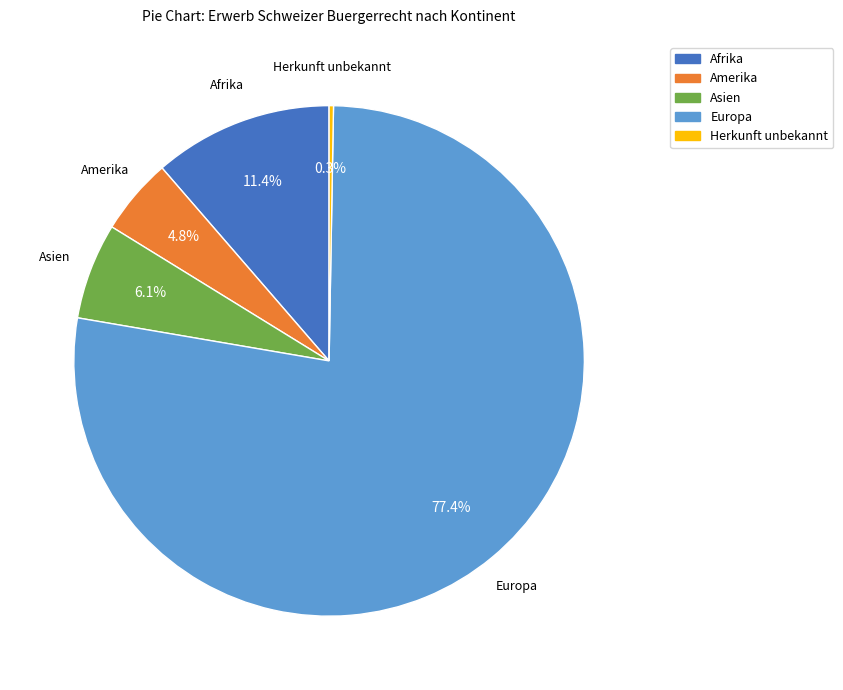

Is there a majority slice in this chart?

Yes